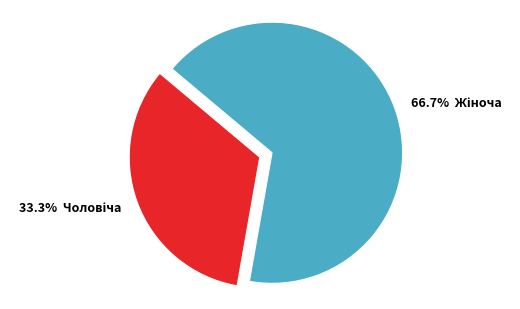

Is there any slice that represents more than half of the pie?

Yes